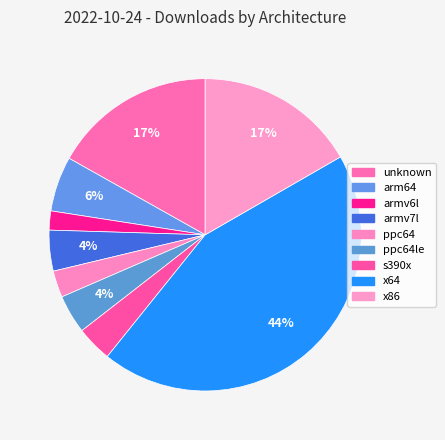

Which slice is the smallest?

armv6l